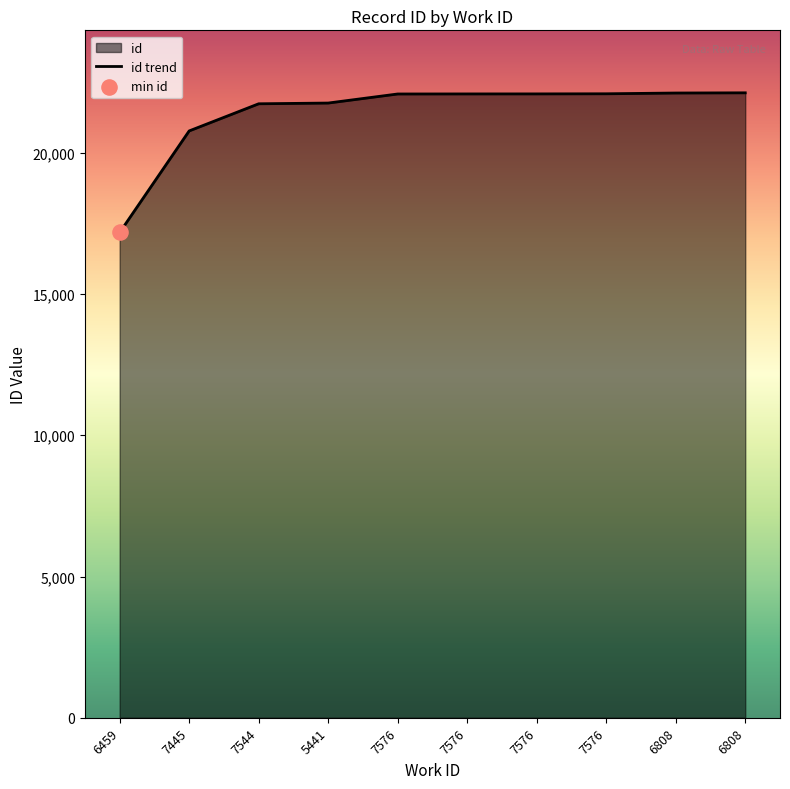

Which has a higher value, 6808 or 7576?

6808